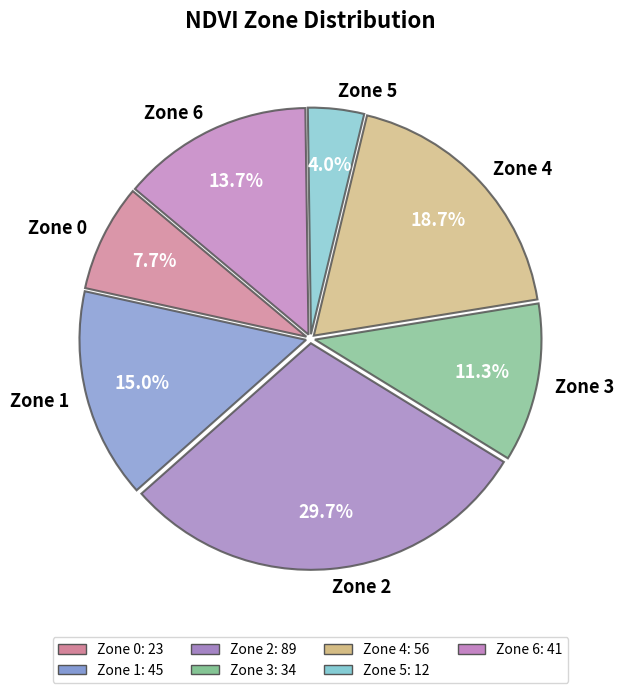

Which slice is the largest?

Zone 2